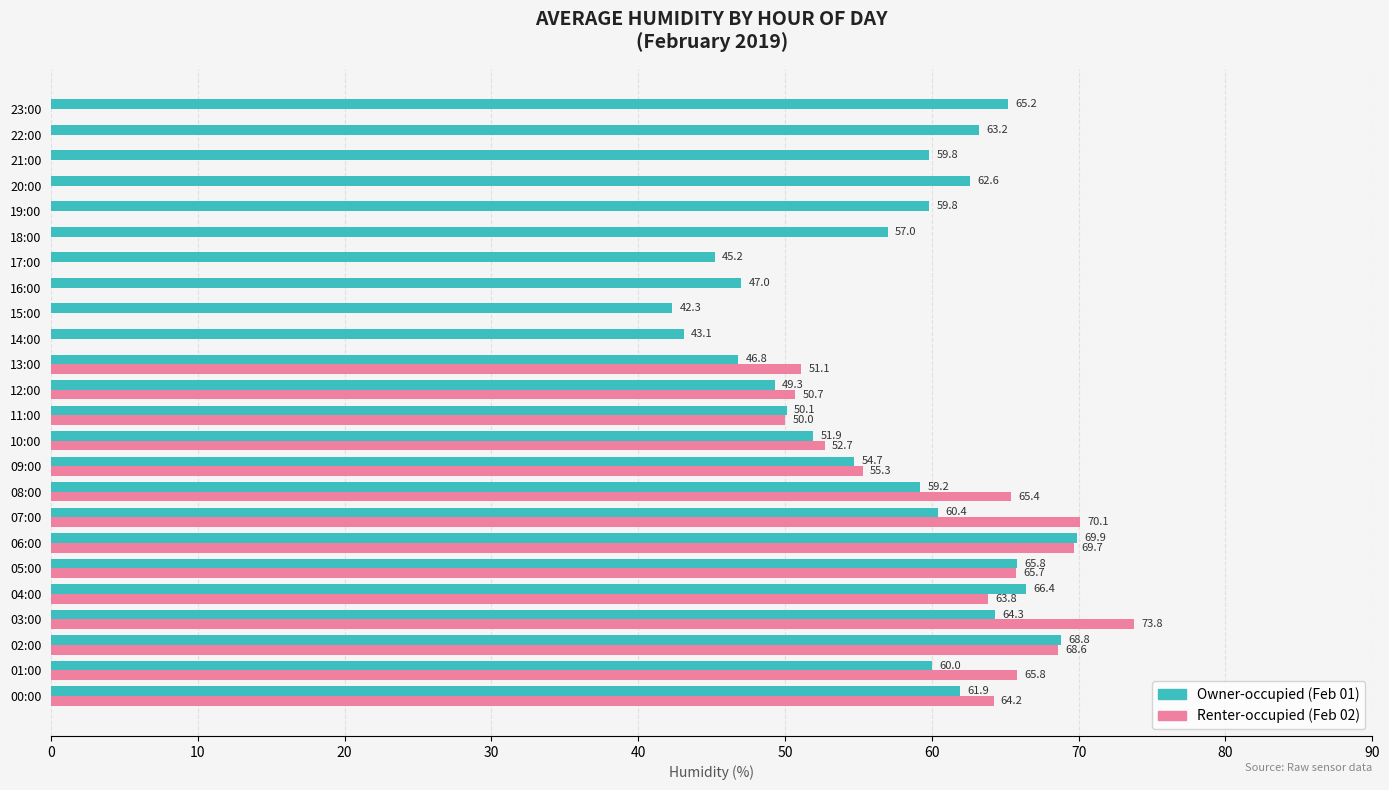

At which category is the sum across all series the highest?

06:00